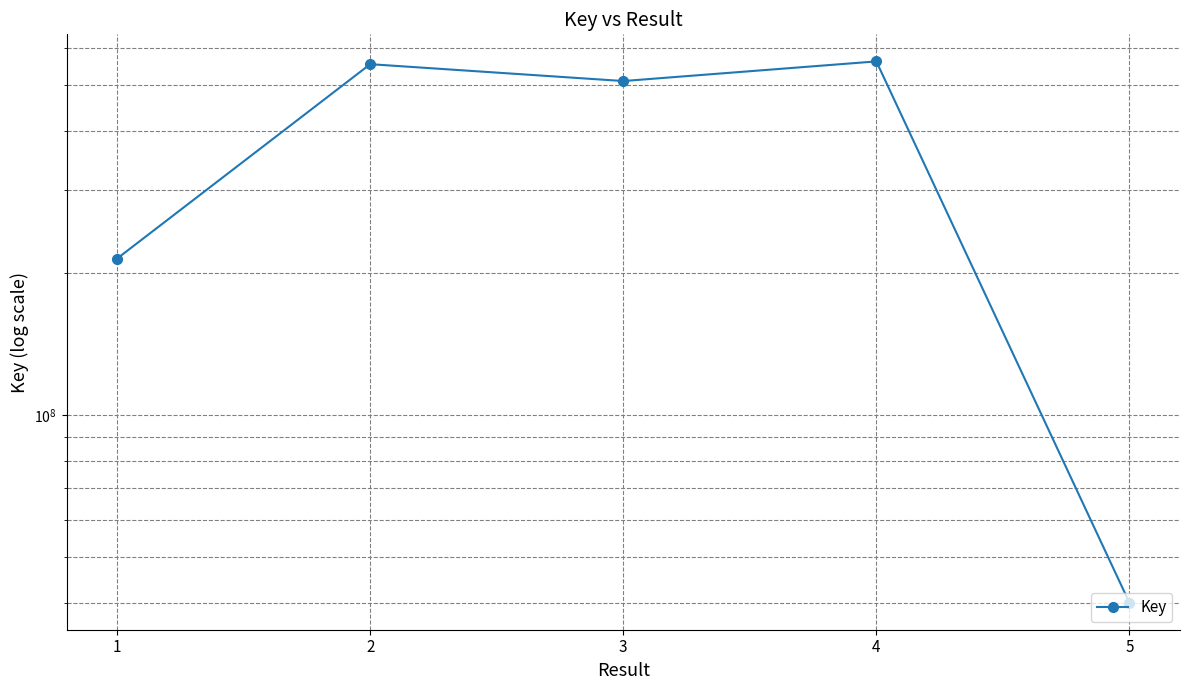

How many values exceed 510402316?

2